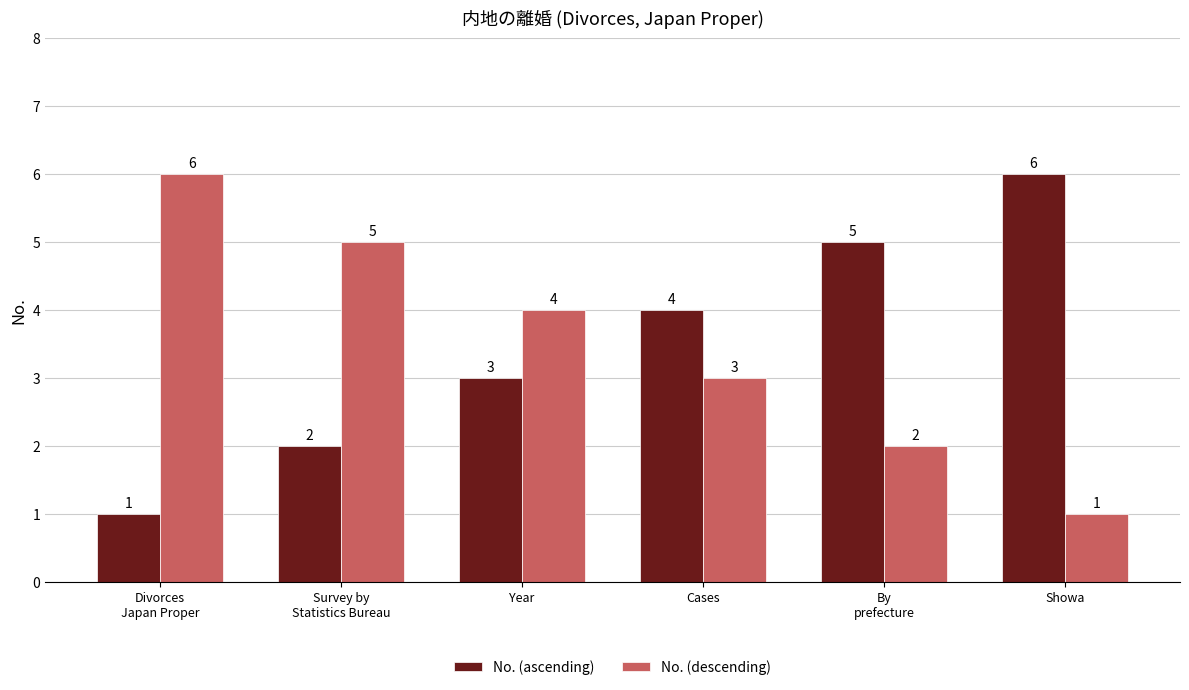

At Showa, list the series in order from largest to smallest.

No. (ascending), No. (descending)